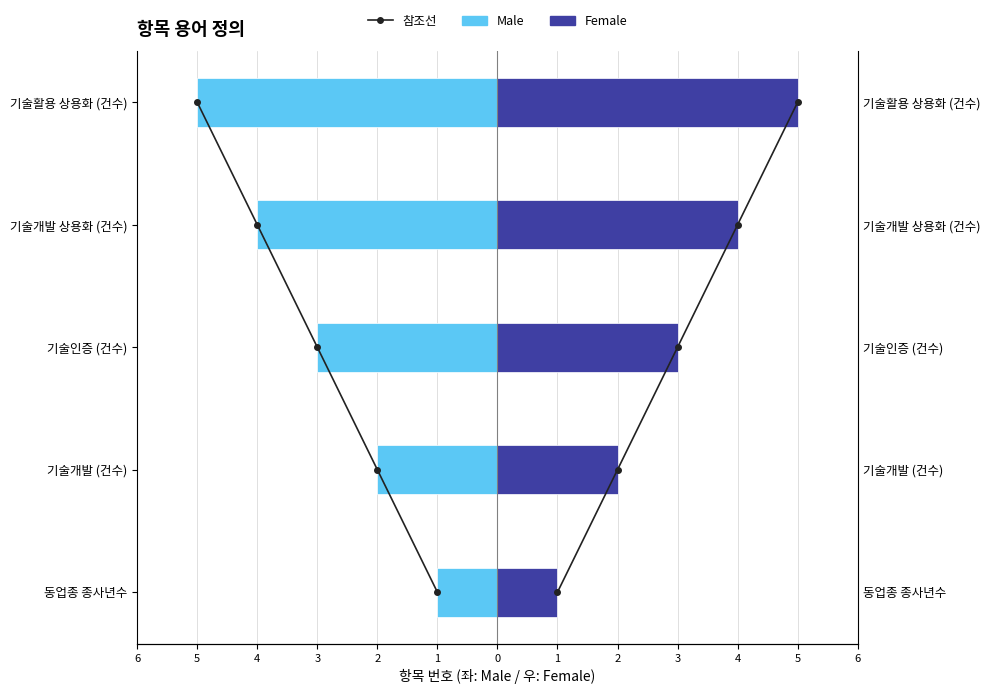

What is the total value across all series at 3?

3